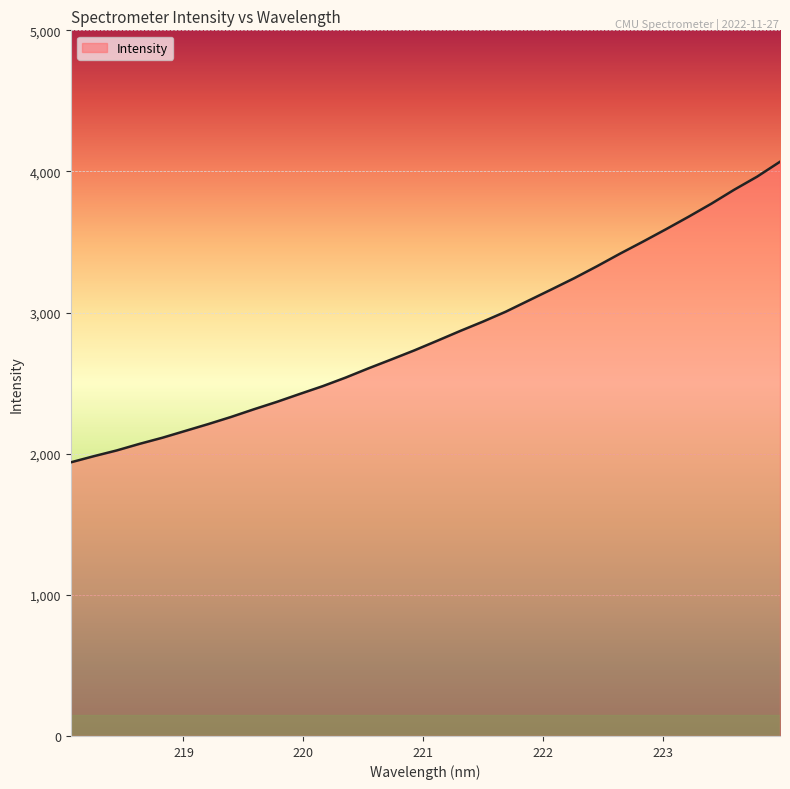

What is the difference between the maximum and minimum values?

2130.0